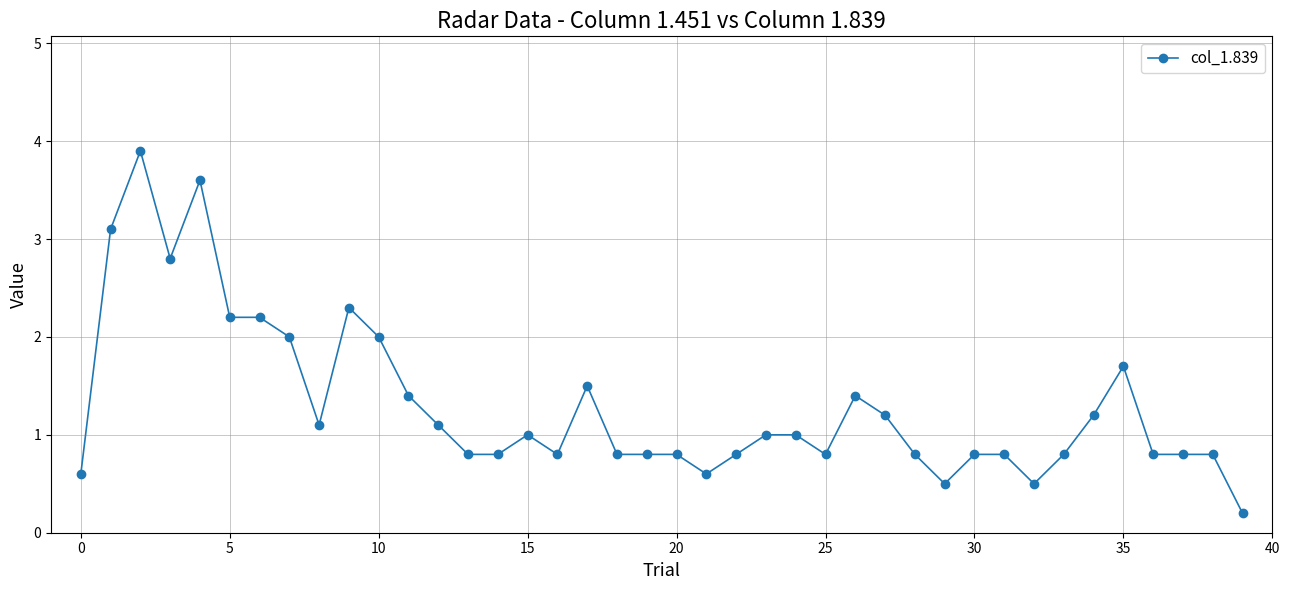

What is the value of the 29th point from the left?

0.8